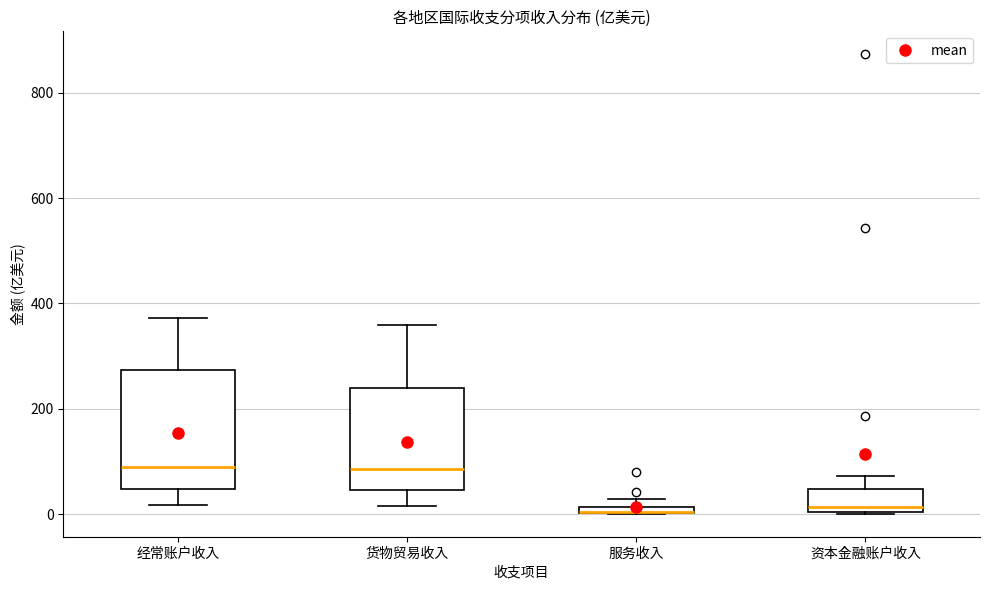

Where is the upper edge of the box for 服务收入 on the y-axis? The values are not printed on the chart, so give them approximately, as read against the axis.

20